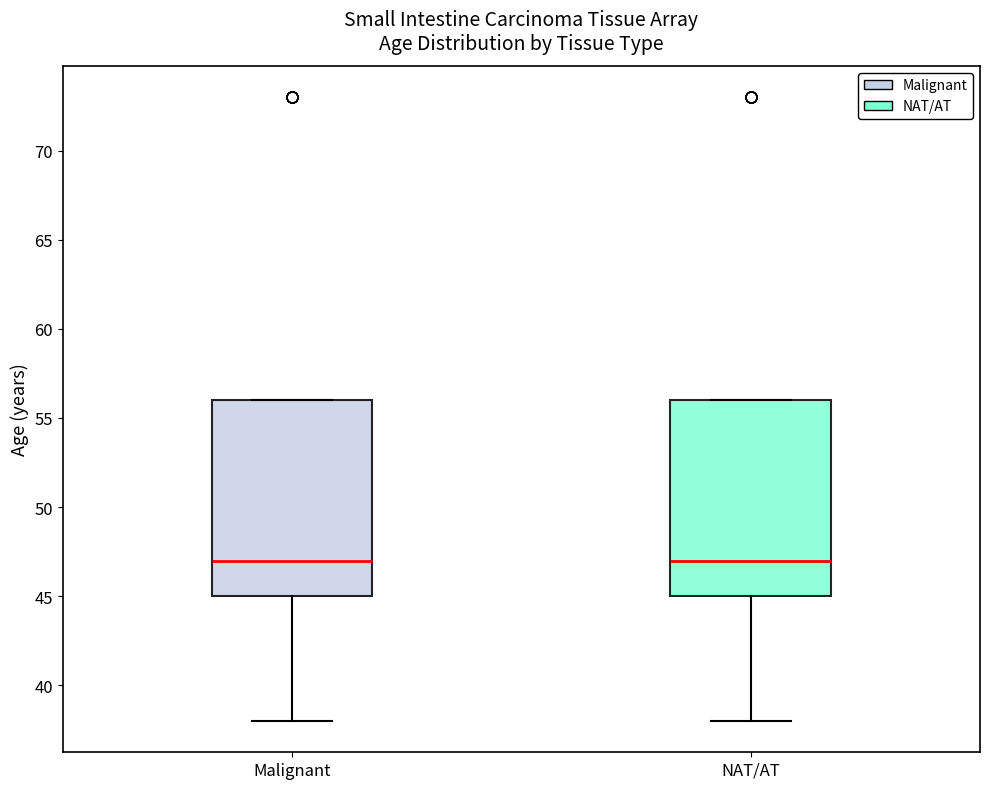

Reading left to right, read every box against the y-axis: the position of its median line, the range the box covers, and the ends of its whiskers. The values are not printed on the chart, so give them approximately, as read against the axis.

Malignant: median 47, box 45 to 56, whiskers 38 to 56
NAT/AT: median 47, box 45 to 56, whiskers 38 to 56